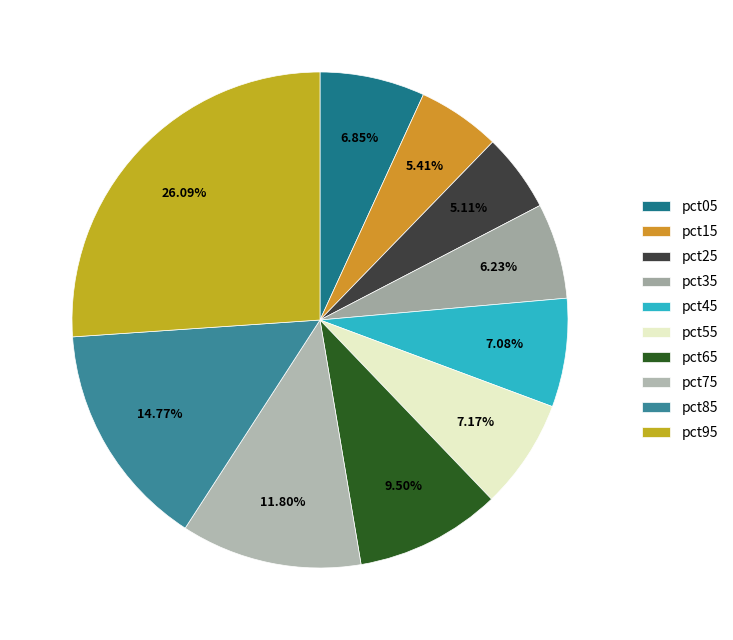

Which category has the smallest portion of the pie?

pct25